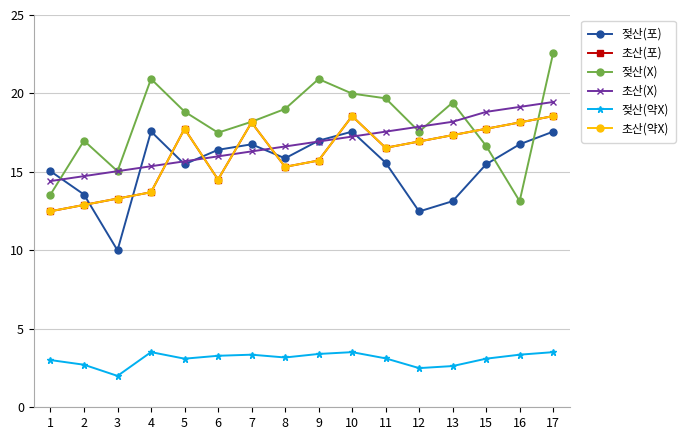

In 젖산(약X), how many points are higher than both neighbors (excluding endpoints)?

3